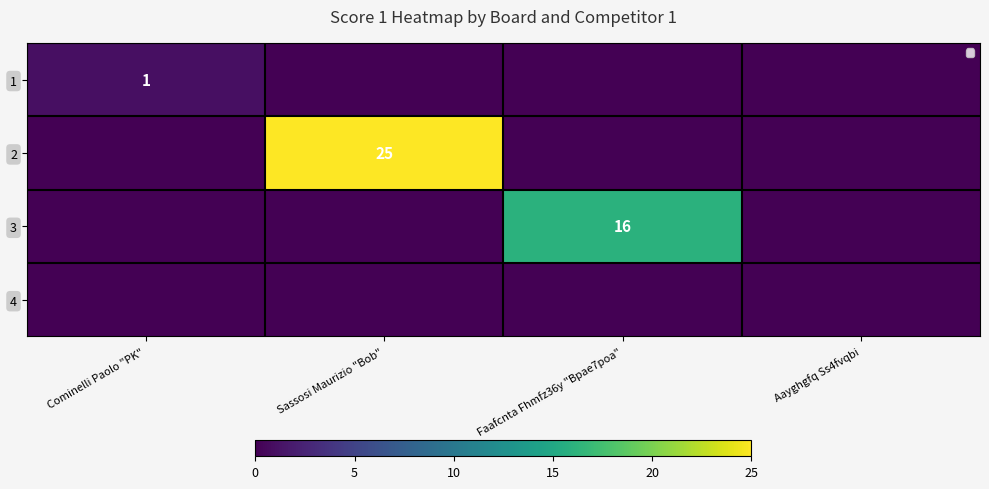

What is the sum of all 1 values?

1